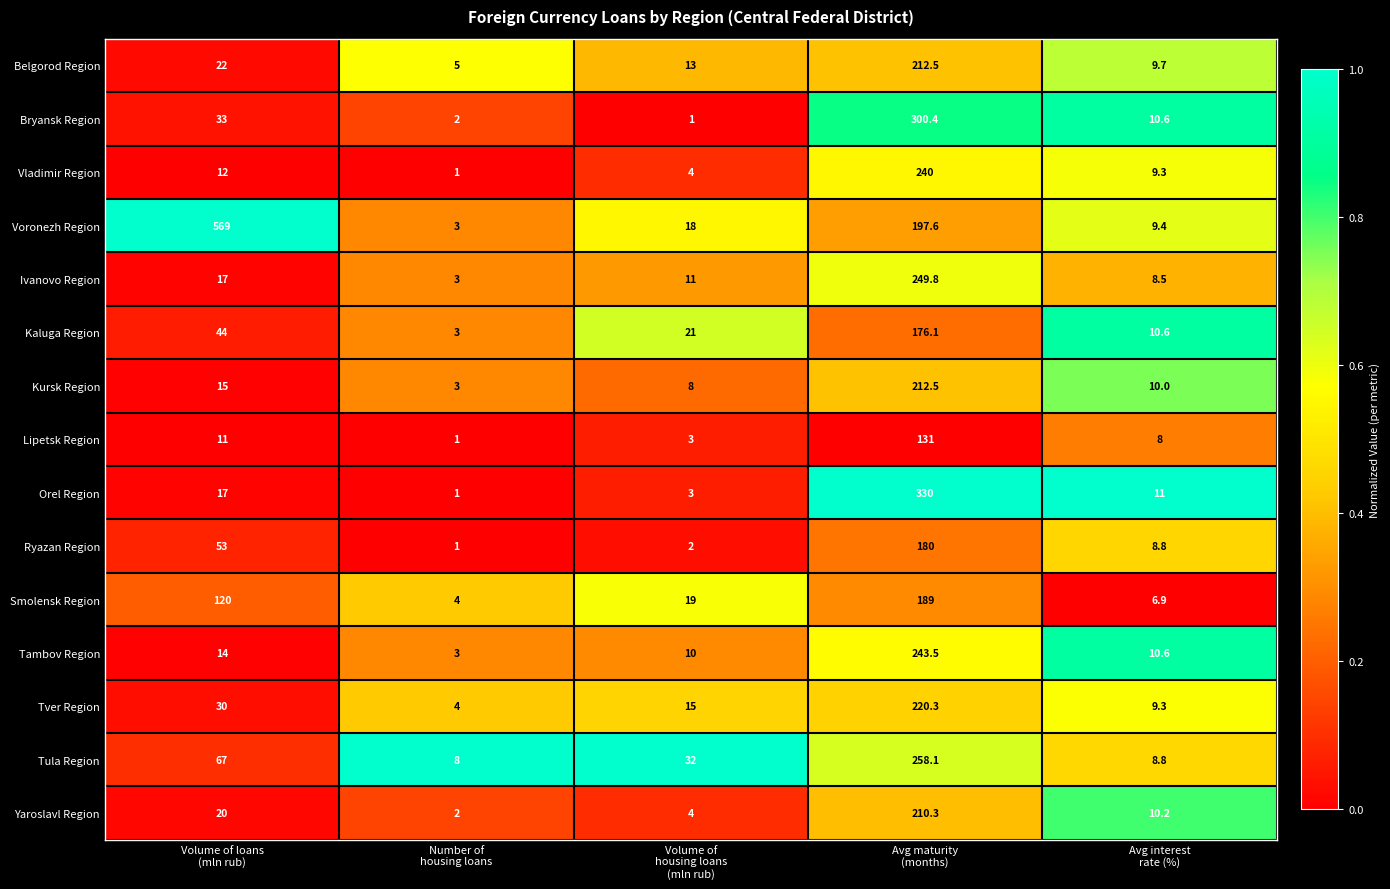

How many distinct data groups are displayed?

15